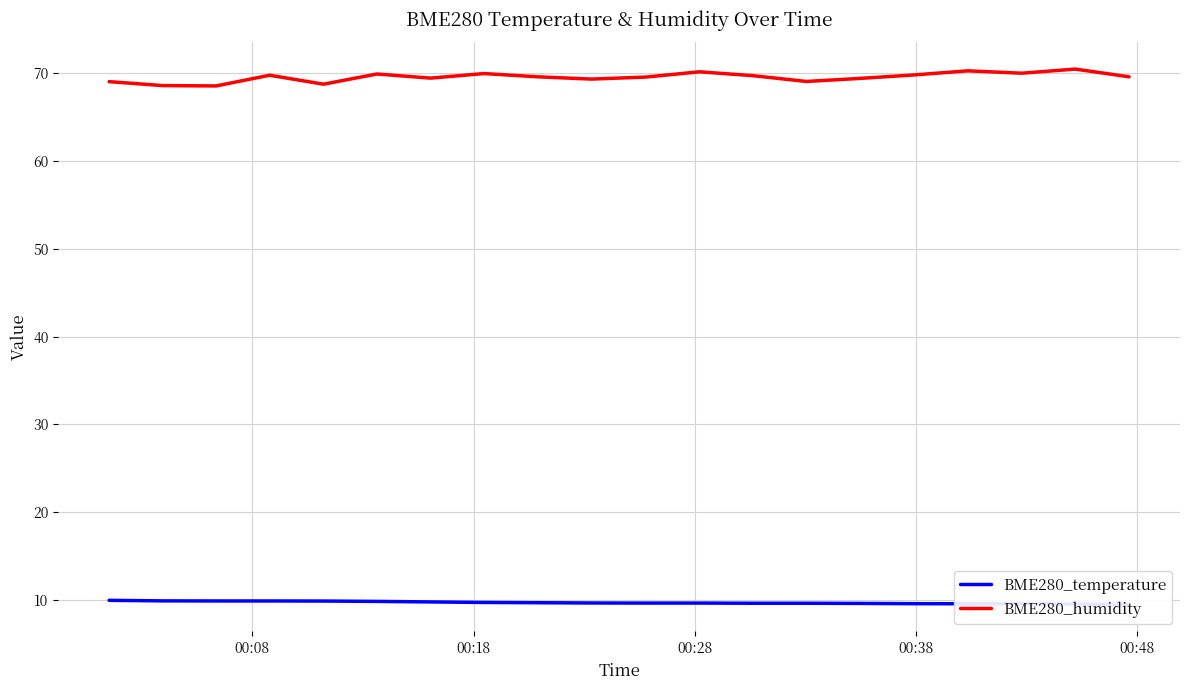

Reading left to right, extract all data points from this chart.

BME280_temperature: 10.0	9.9	9.9	9.9	9.9	9.8	9.8	9.7	9.7	9.7	9.7	9.7	9.6	9.6	9.6	9.6	9.6	9.6	9.5	9.5
BME280_humidity: 69.0	68.6	68.5	69.8	68.7	69.9	69.4	70.0	69.6	69.3	69.5	70.2	69.7	69.0	69.4	69.8	70.3	70.0	70.5	69.6